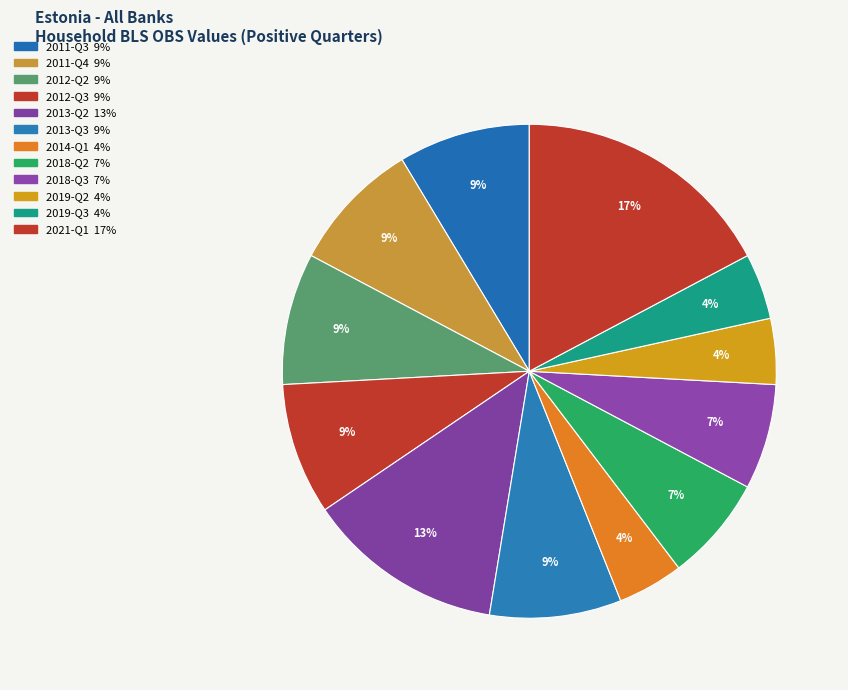

How many slices are in this pie chart?

12